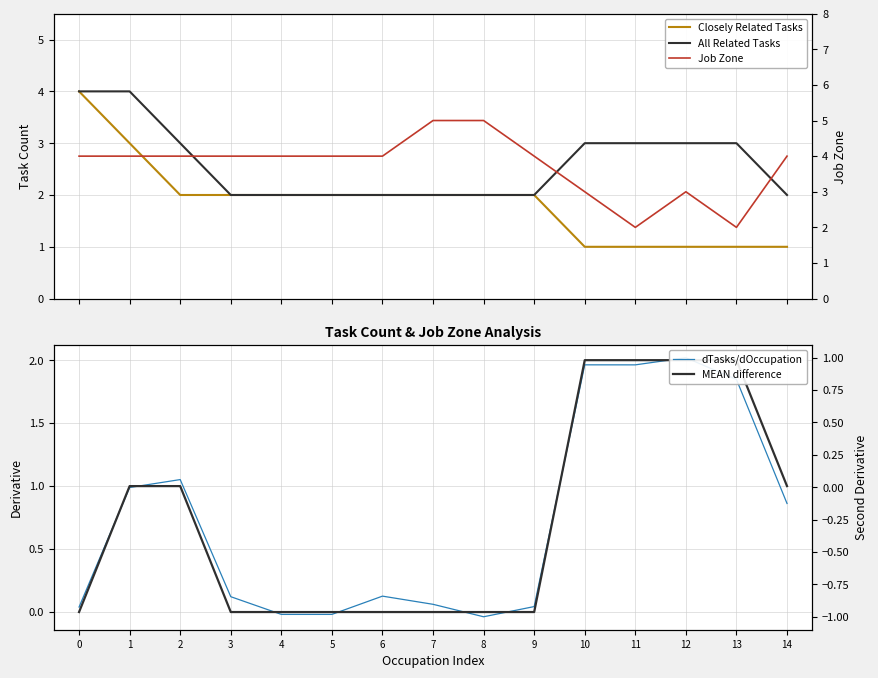

How many categories are shown in the chart?

15